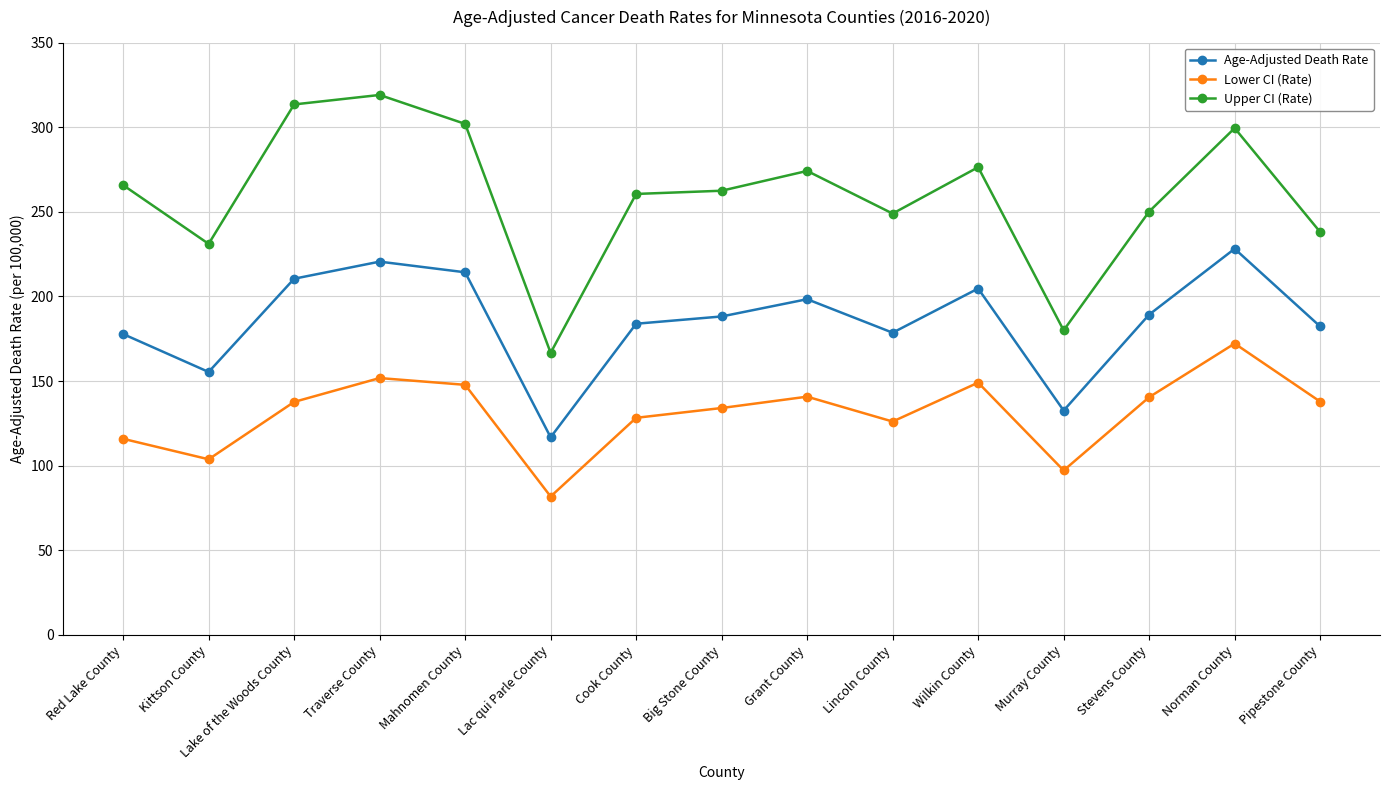

What is the sum of all Lower CI (Rate) values?

1965.0